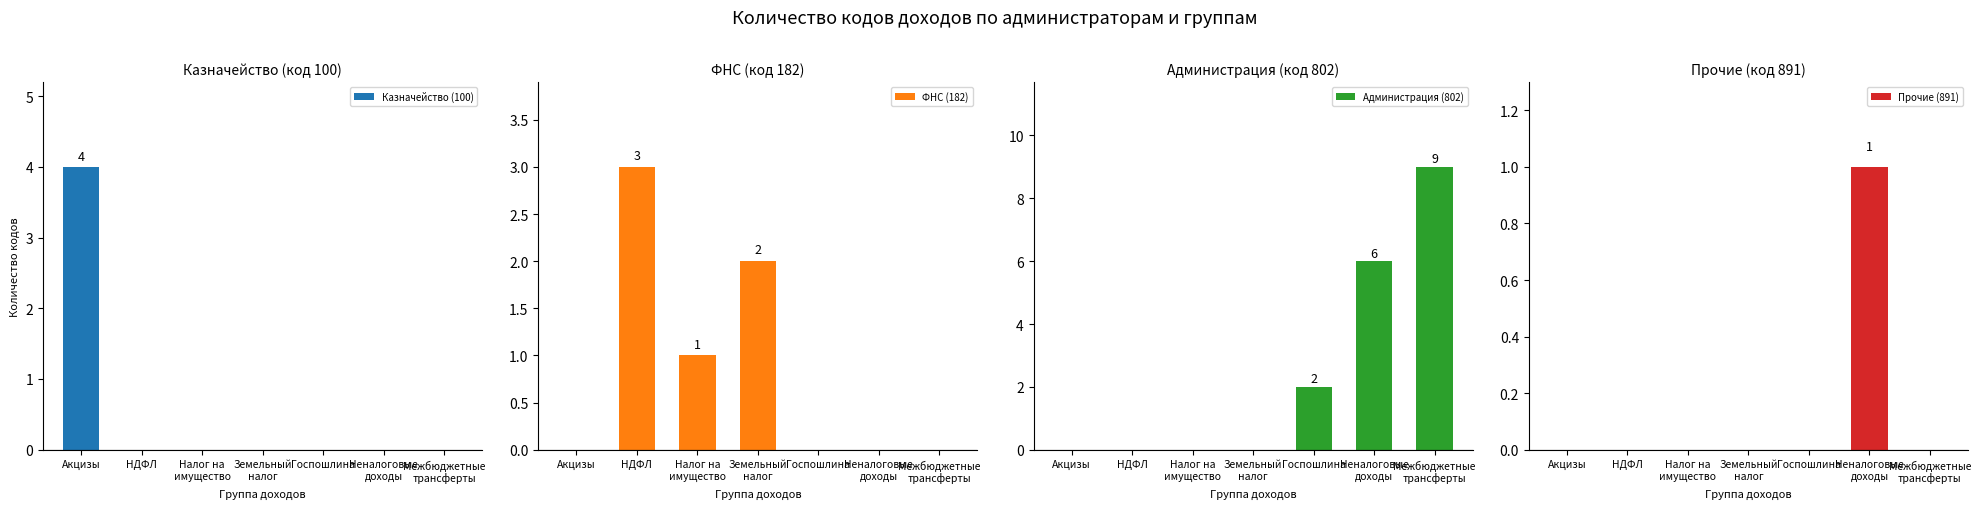

What position from the left is Межбюджетные
трансферты?

7